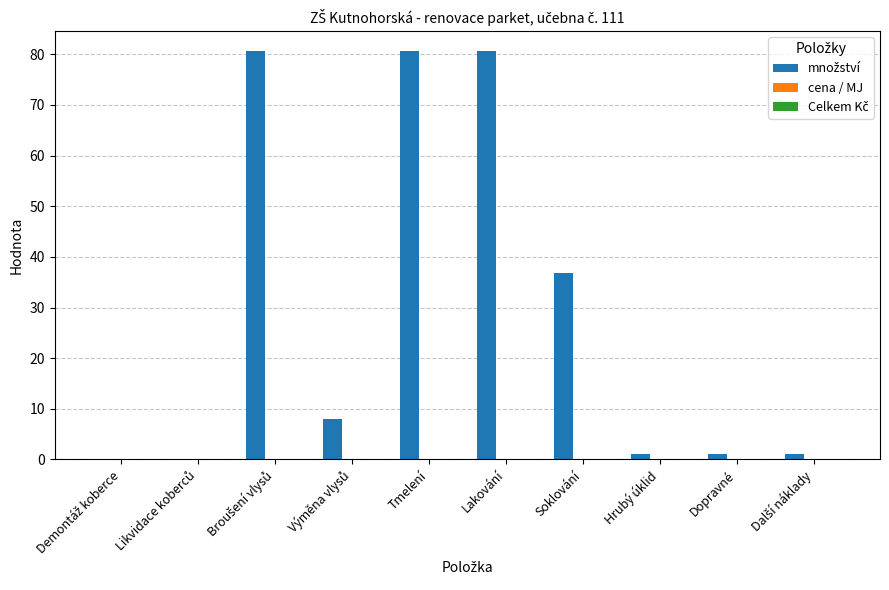

Is it true that the value at Soklování is 36.8?

True